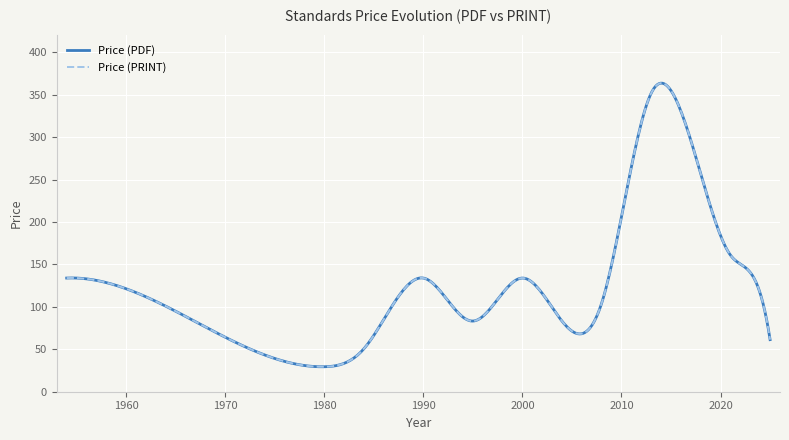

Is this an area chart (filled region under the line)?

No